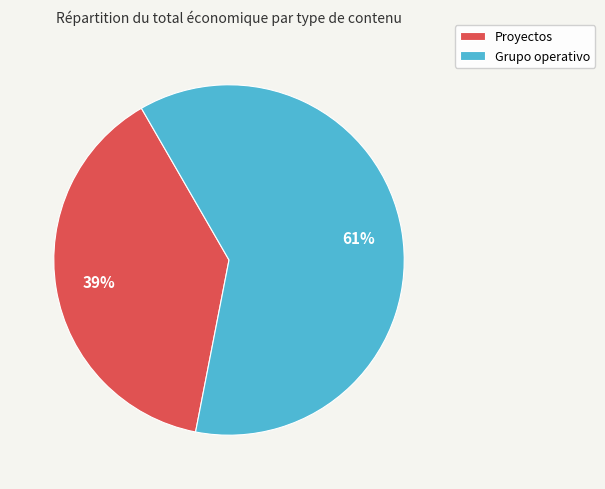

Rank the categories by value from lowest to highest.

Proyectos, Grupo operativo